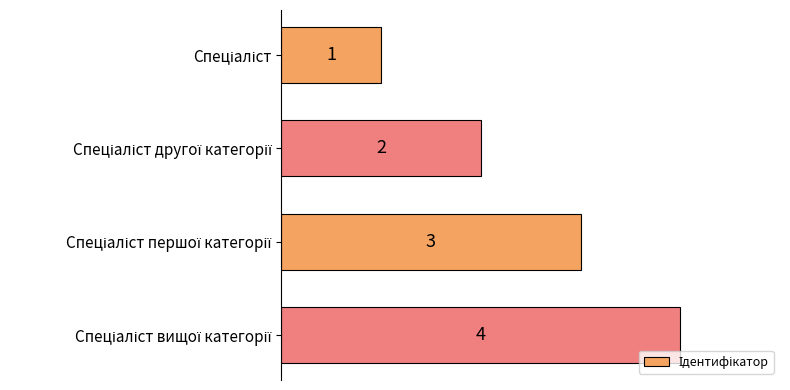

What is the difference between the maximum and minimum values?

3